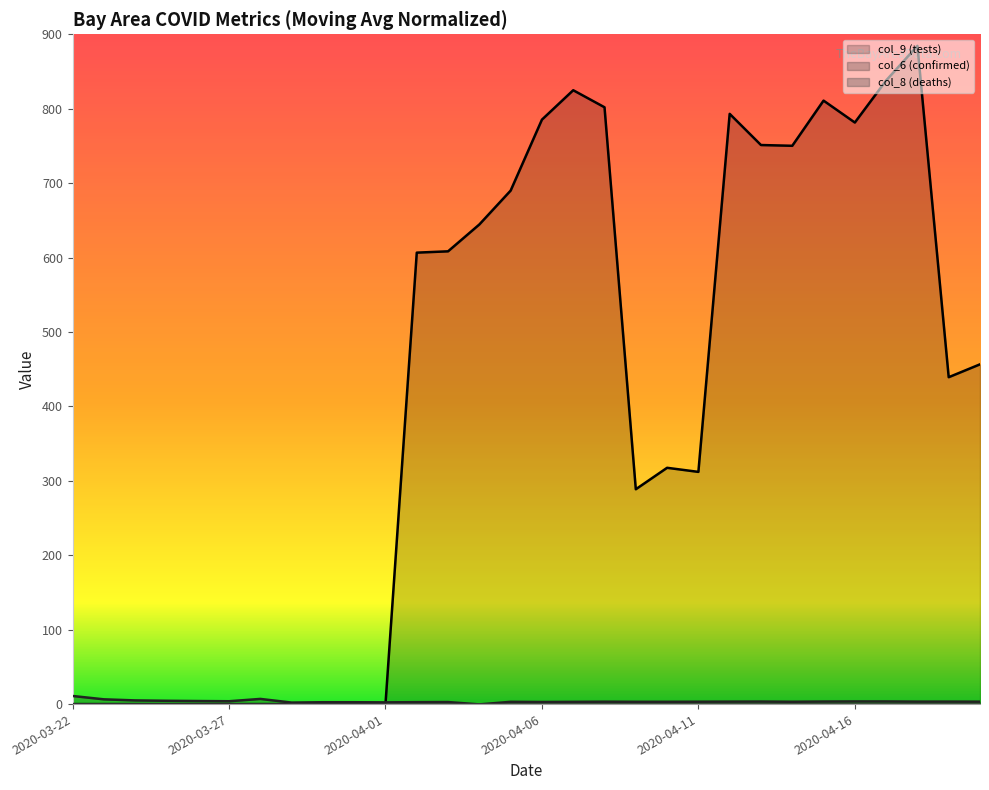

At which category does the chart reach its peak across all series?

2020-04-18